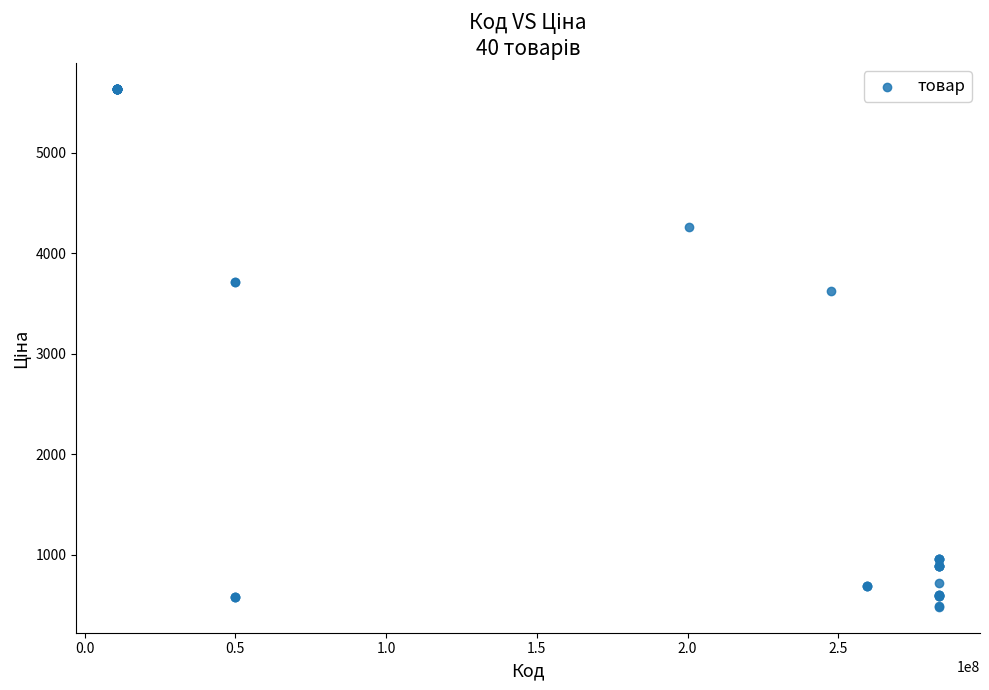

What Y value in the scatter plot is closest to 3059?

3622.2